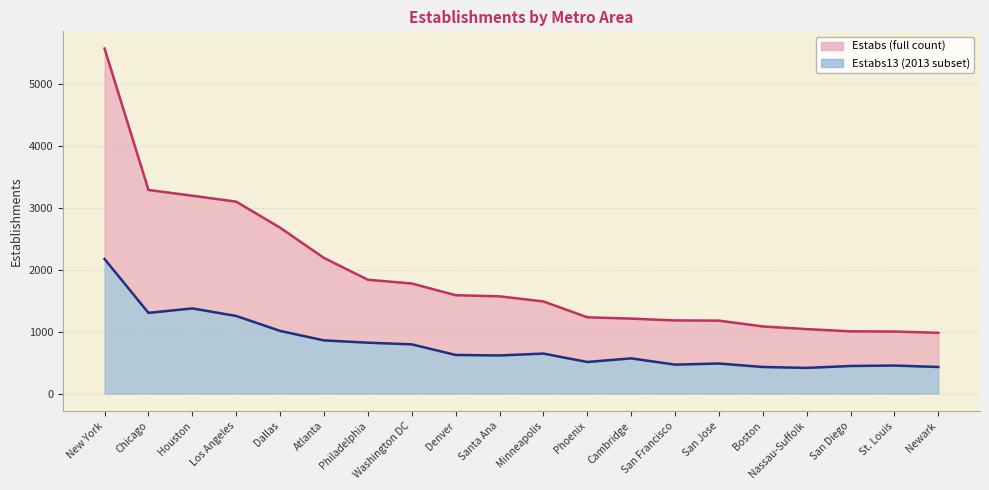

Which series has the largest total across all categories?

Estabs line